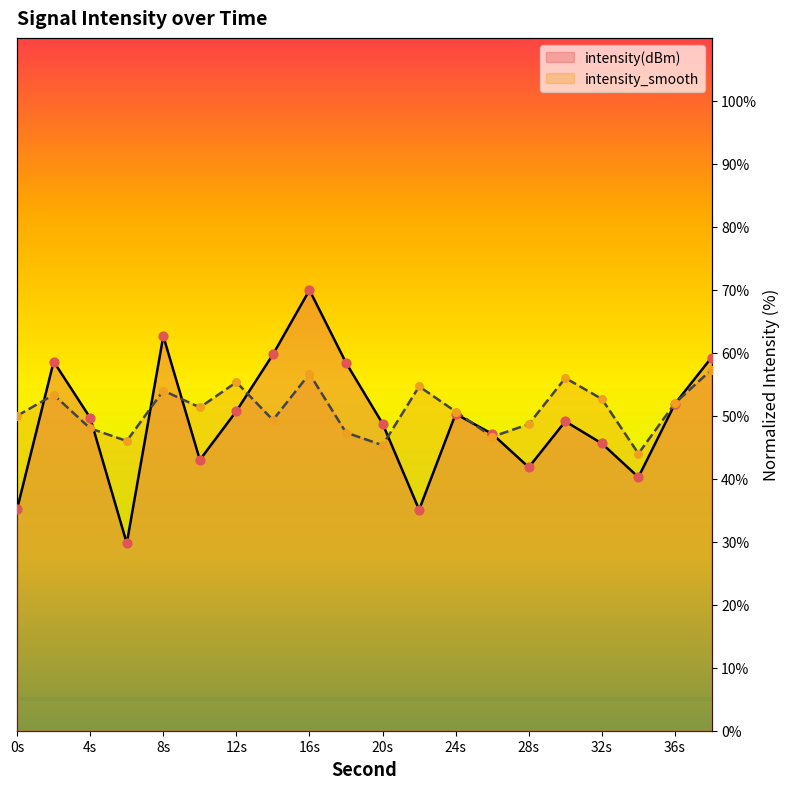

What are all the series names shown in the legend?

intensity(dBm), intensity_smooth